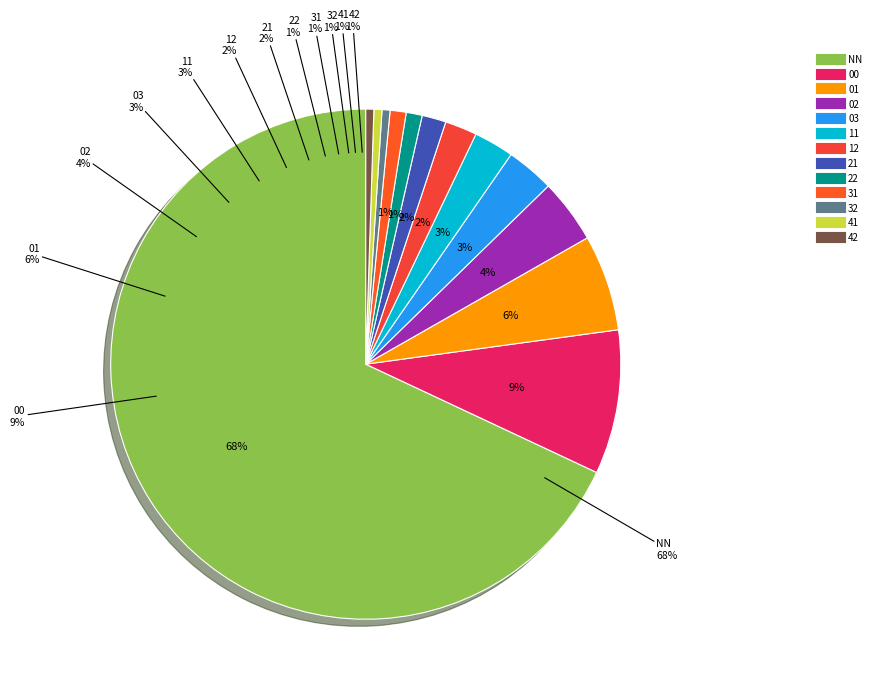

True or false: 32 accounts for 1% of the total.

True